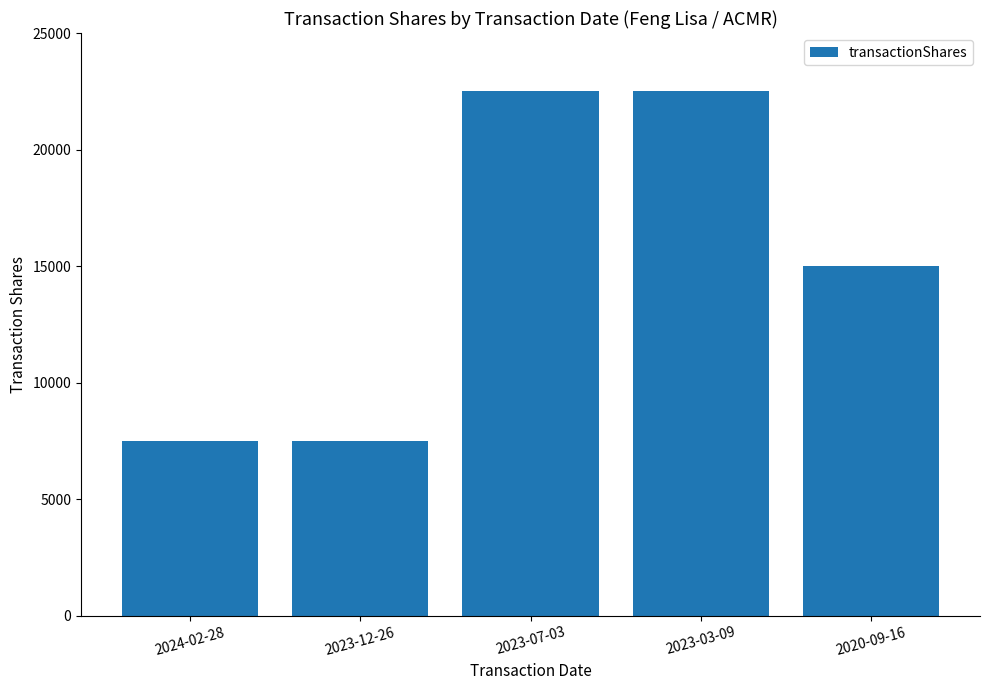

How many data points does each series have?

5